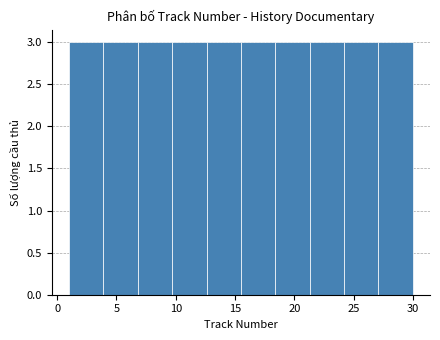

Reading left to right, transcribe this chart: for each bar, give the range it covers on the x-axis and its height. Neither the bar edges nor the heights are printed on the chart, so give them approximately, as read against the axes.

1.0 to 3.9: 3
3.9 to 6.8: 3
6.8 to 9.7: 3
9.7 to 12.6: 3
12.6 to 15.5: 3
15.5 to 18.4: 3
18.4 to 21.3: 3
21.3 to 24.2: 3
24.2 to 27.1: 3
27.1 to 30.0: 3